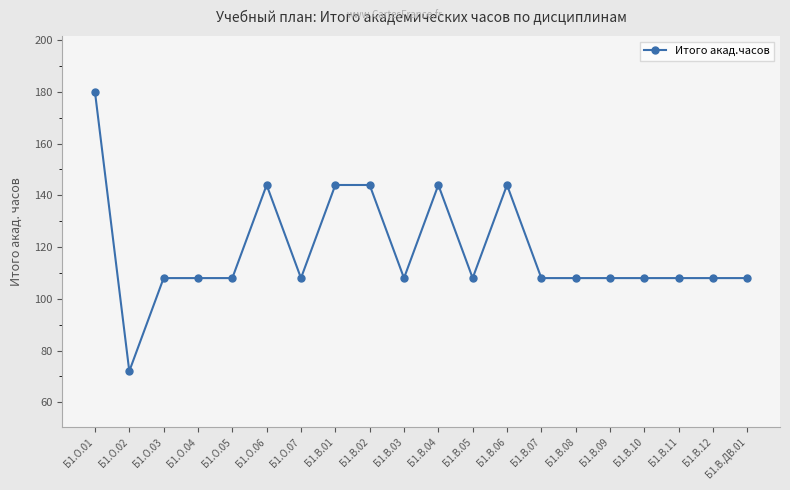

Reading left to right, what are all the values shown in this chart?

Б1.О.01=180	Б1.О.02=72	Б1.О.03=108	Б1.О.04=108	Б1.О.05=108	Б1.О.06=144	Б1.О.07=108	Б1.В.01=144	Б1.В.02=144	Б1.В.03=108	Б1.В.04=144	Б1.В.05=108	Б1.В.06=144	Б1.В.07=108	Б1.В.08=108	Б1.В.09=108	Б1.В.10=108	Б1.В.11=108	Б1.В.12=108	Б1.В.ДВ.01=108